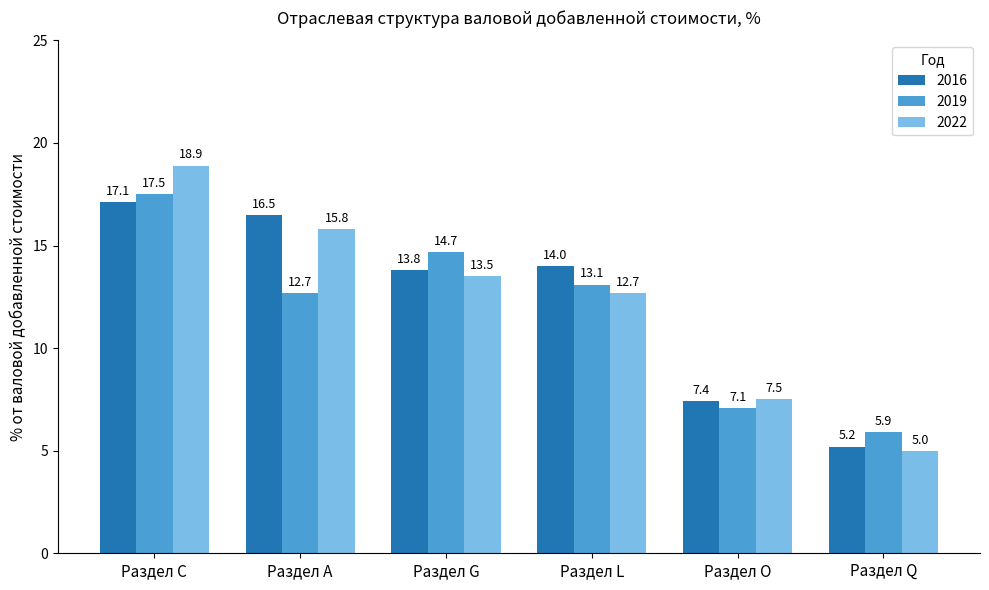

At which category is the sum across all series the highest?

Раздел C